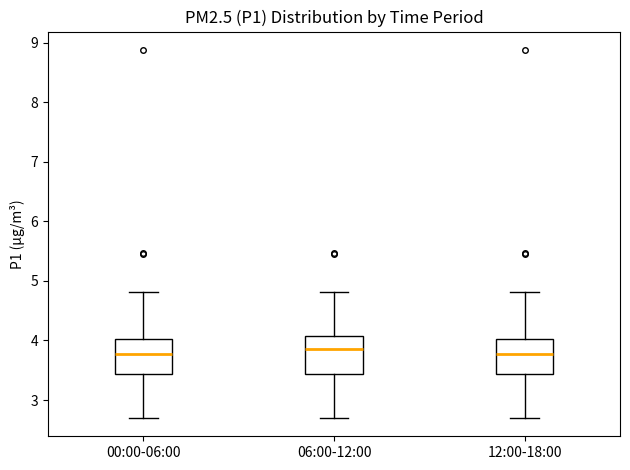

Where does the upper whisker of the box for 06:00-12:00 end on the y-axis? The values are not printed on the chart, so give them approximately, as read against the axis.

4.8